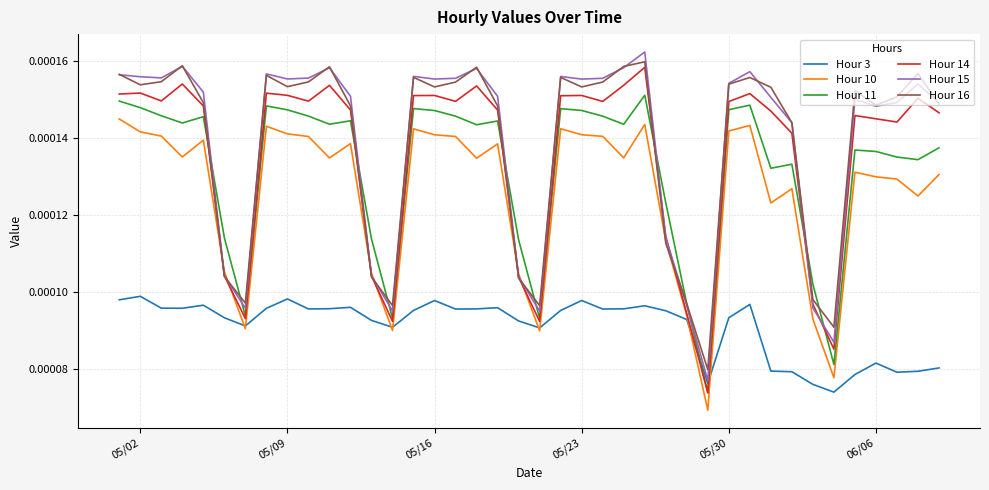

Which series has the widest spread of values?

Hour 15